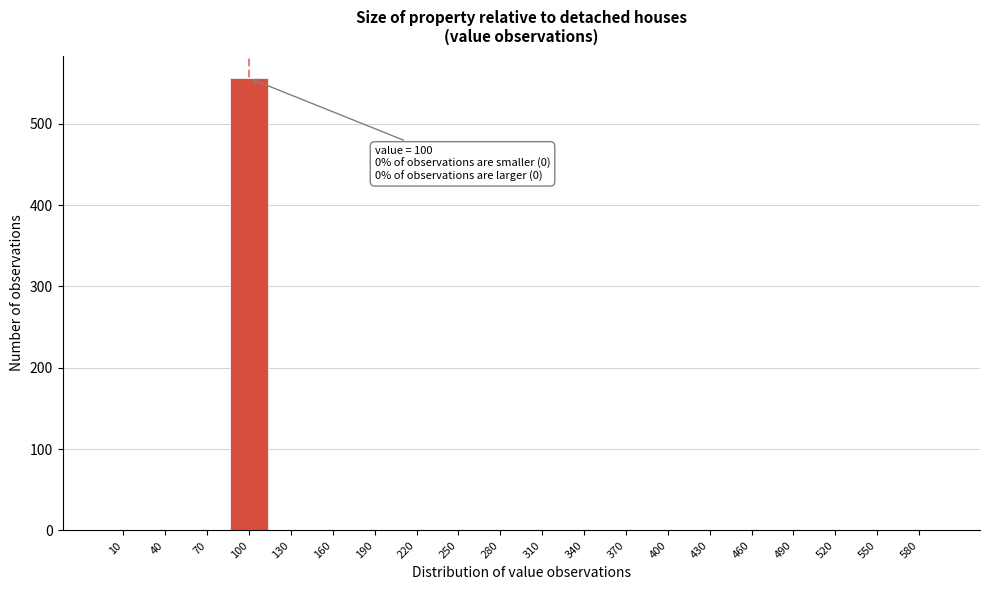

Reading left to right, what are all the values shown in this chart?

10=0	40=0	70=0	100=556	130=0	160=0	190=0	220=0	250=0	280=0	310=0	340=0	370=0	400=0	430=0	460=0	490=0	520=0	550=0	580=0